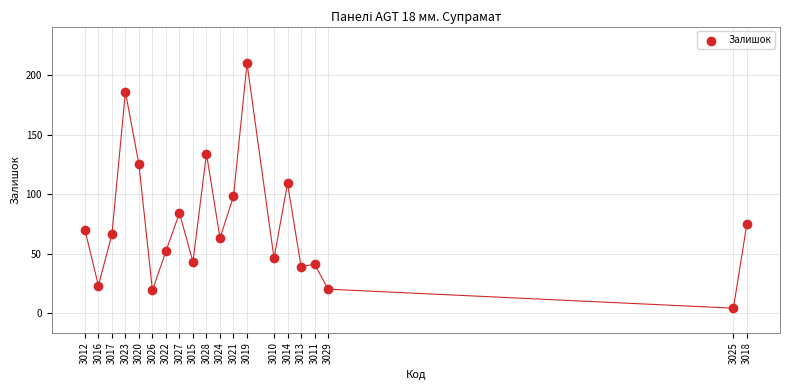

What is the range of X values (max minus min)?

49